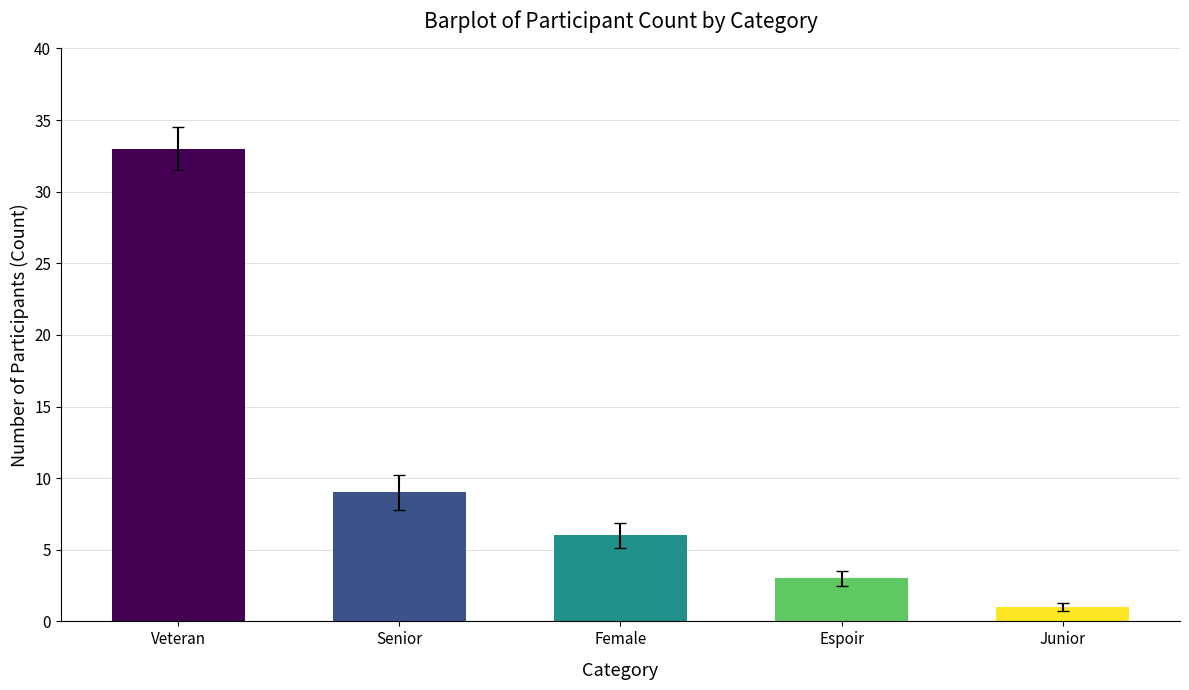

Rank the categories by value from lowest to highest.

Junior, Espoir, Female, Senior, Veteran